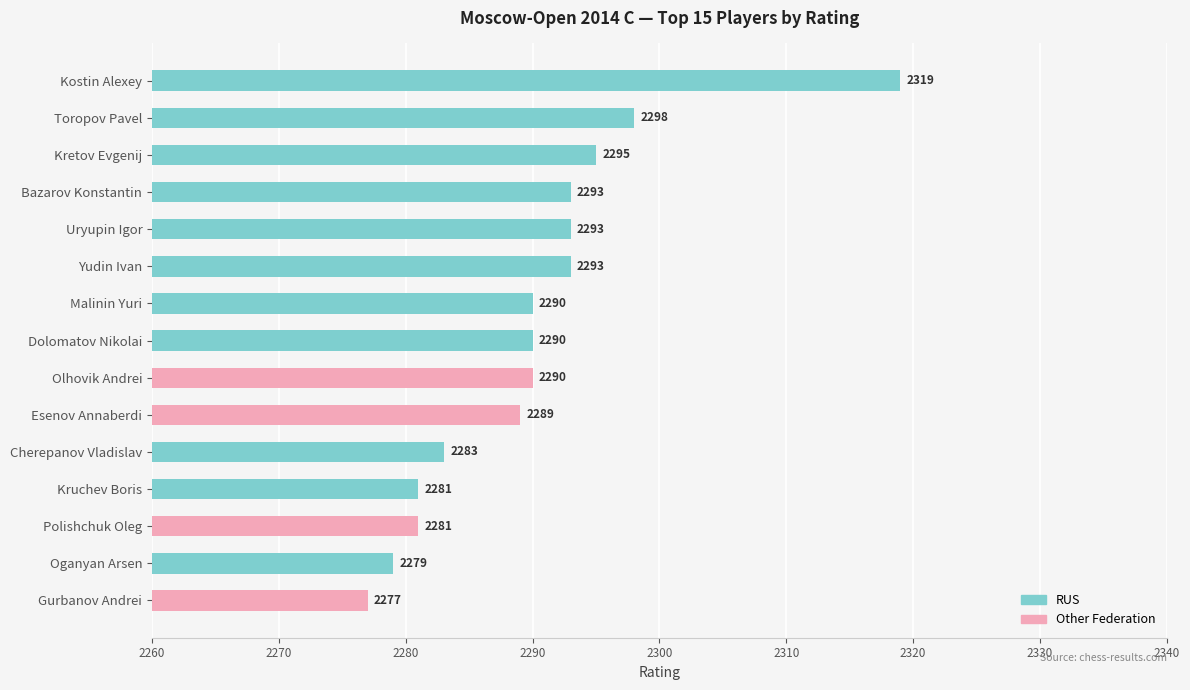

What is the label of the 8th bar from the right?

Dolomatov Nikolai